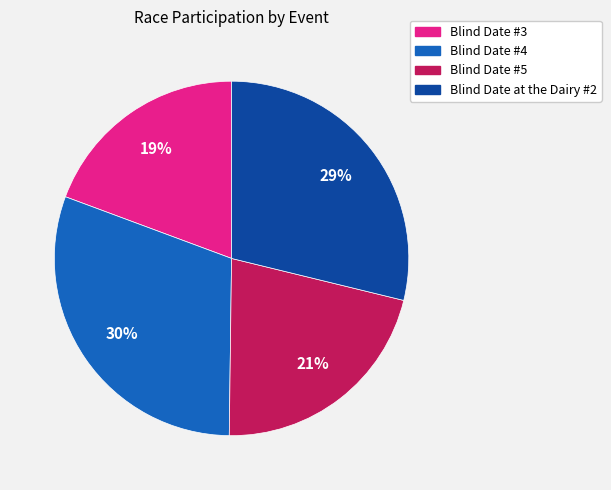

Which category has the smallest portion of the pie?

Blind Date #3